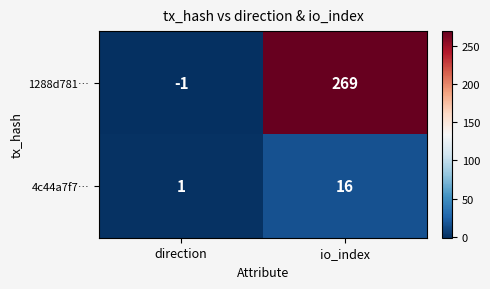

What is the difference between the 4c44a7f7… values at io_index and direction?

15